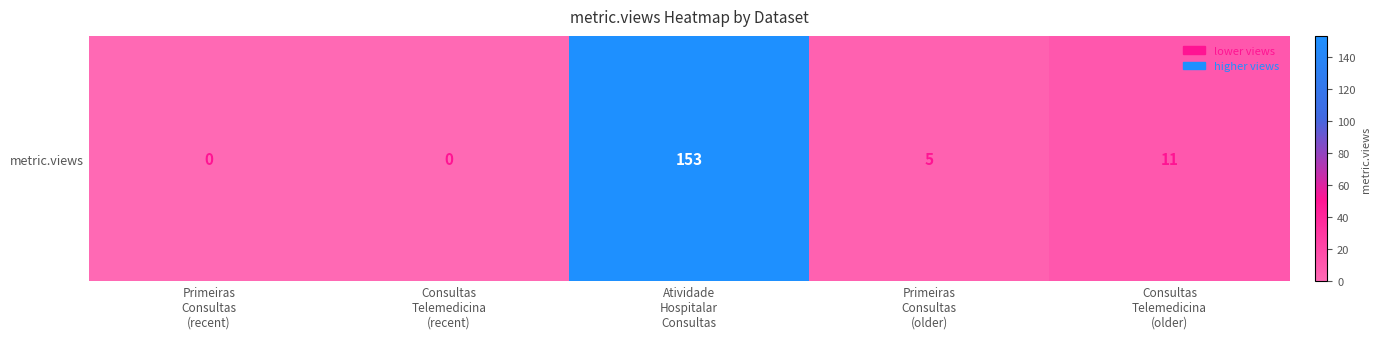

List the labels in order of value, largest first.

Atividade
Hospitalar
Consultas, Consultas
Telemedicina
(older), Primeiras
Consultas
(older), Primeiras
Consultas
(recent), Consultas
Telemedicina
(recent)